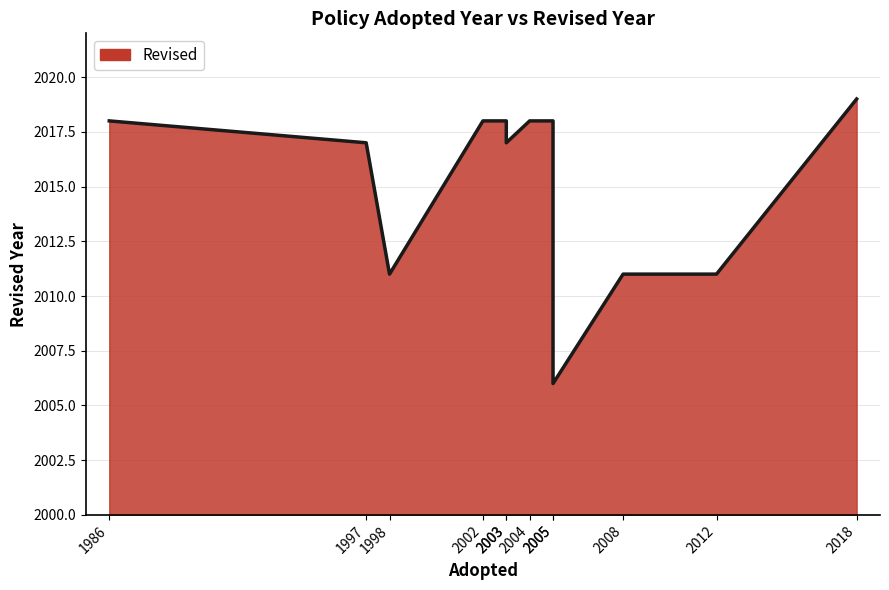

What is the value of the 7th point from the left?

2018